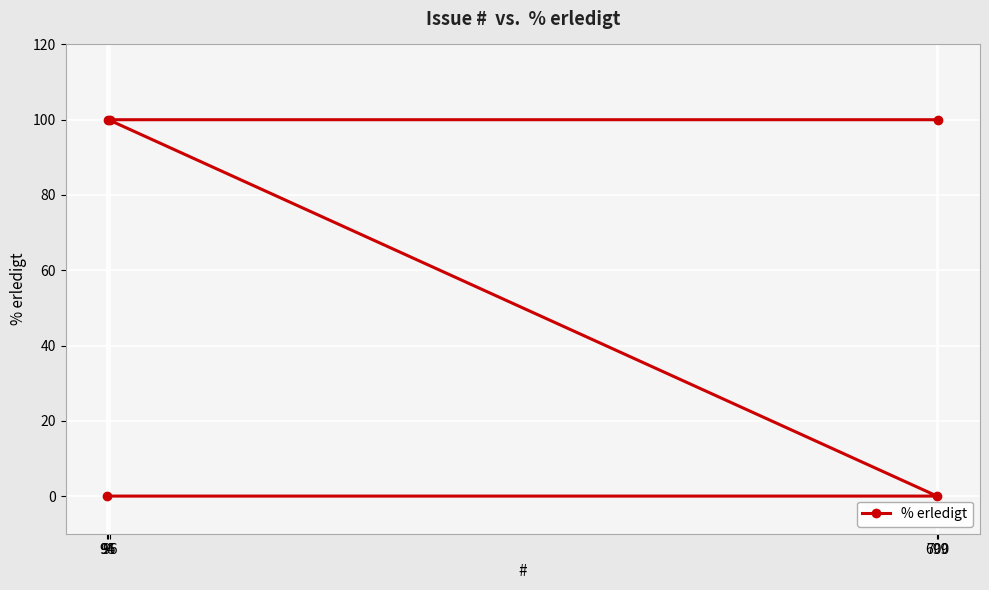

What is the difference between the values at 95 and 94?

100